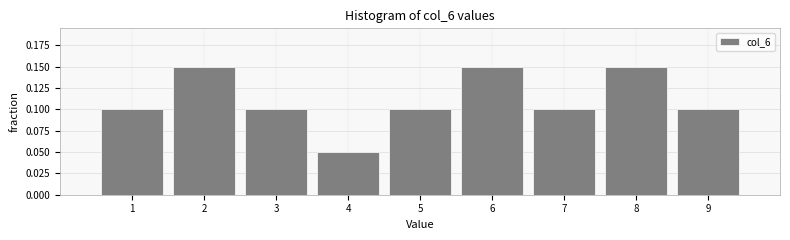

What is the height of the bar covering 6.5 to 7.5 on the x-axis? The values are not printed on the chart, so give them approximately, as read against the axis.

0.10